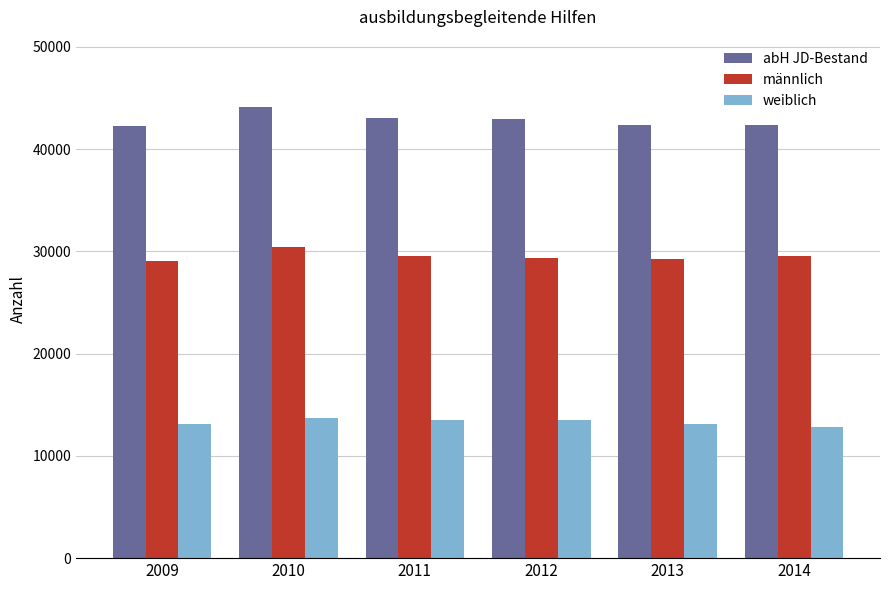

Is the value of männlich at 2010 greater than the value of abH JD-Bestand at 2012?

No